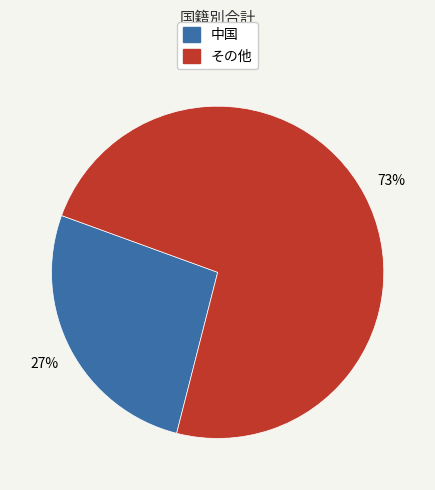

Is there a majority slice in this chart?

Yes